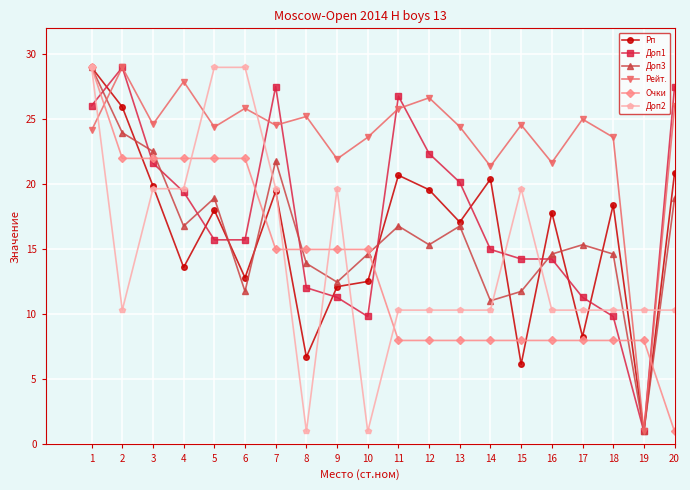

The Доп2 series shows 2.4 at 20. True or false?

False